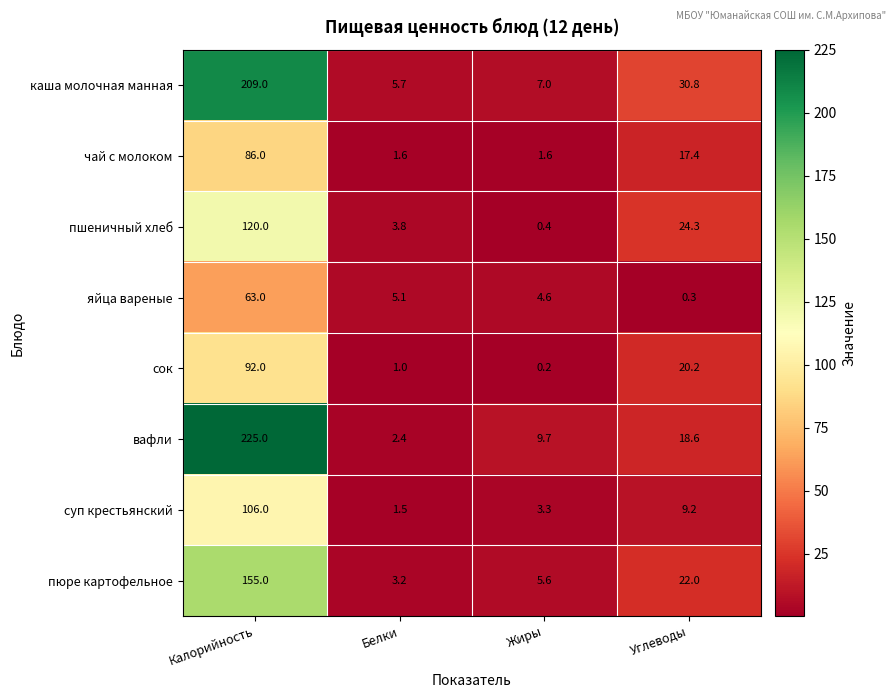

Is it true that пюре картофельное equals 155.0 at Калорийность?

True